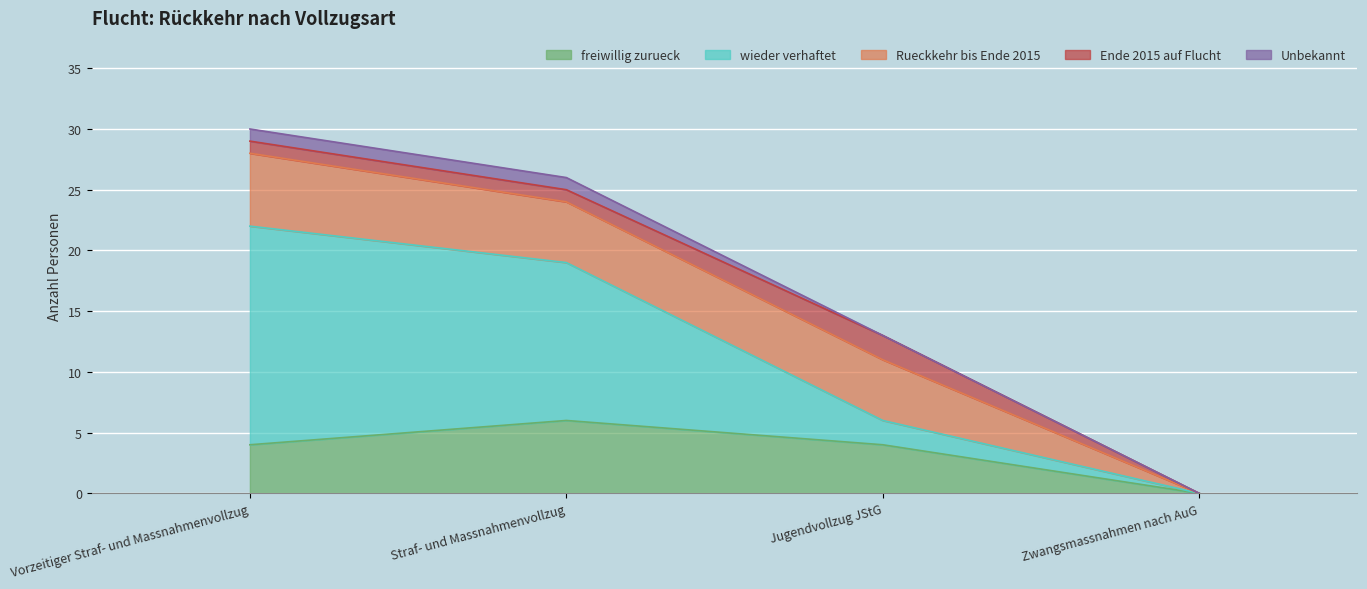

Which category has the highest value across all series?

Vorzeitiger Straf- und Massnahmenvollzug